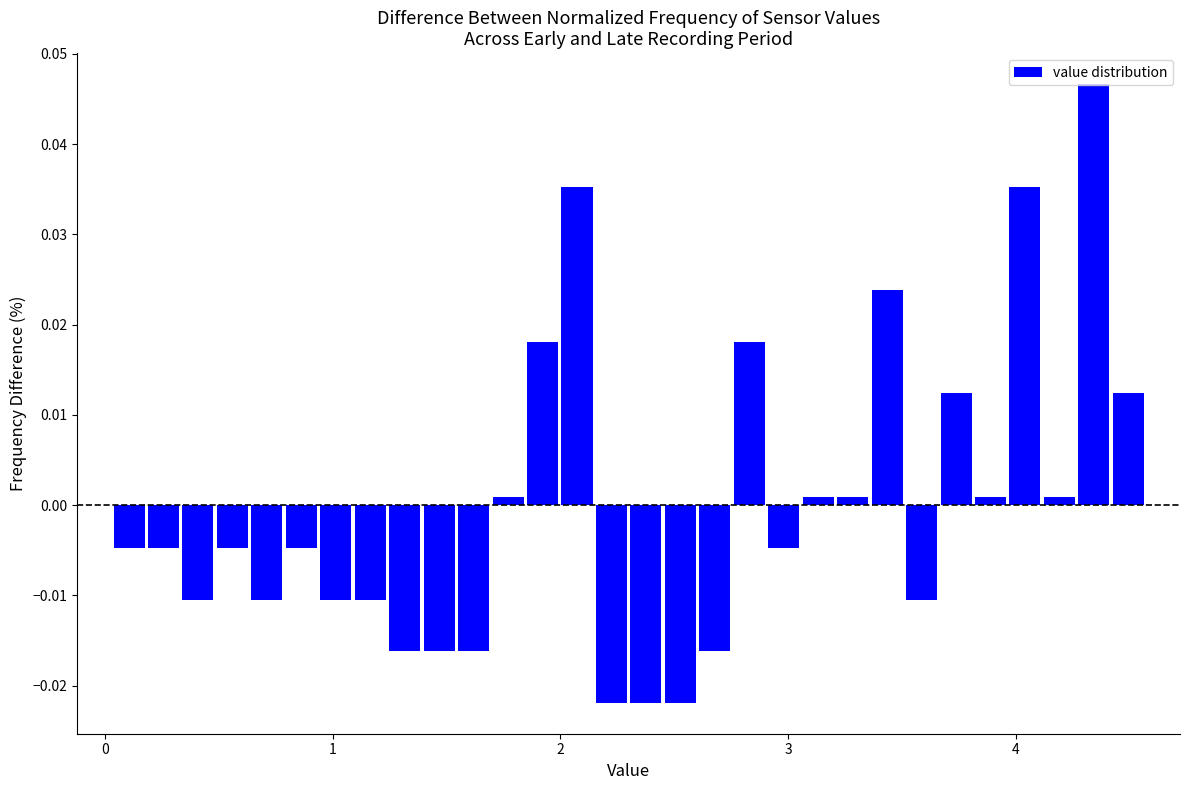

Read against the x-axis, roughly where is the centre of the tallest bar?

4.3